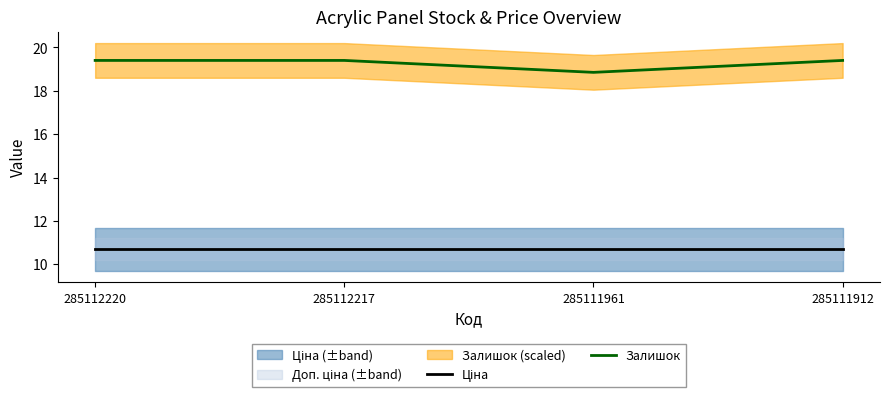

Does the chart display data point markers on the line(s)?

No